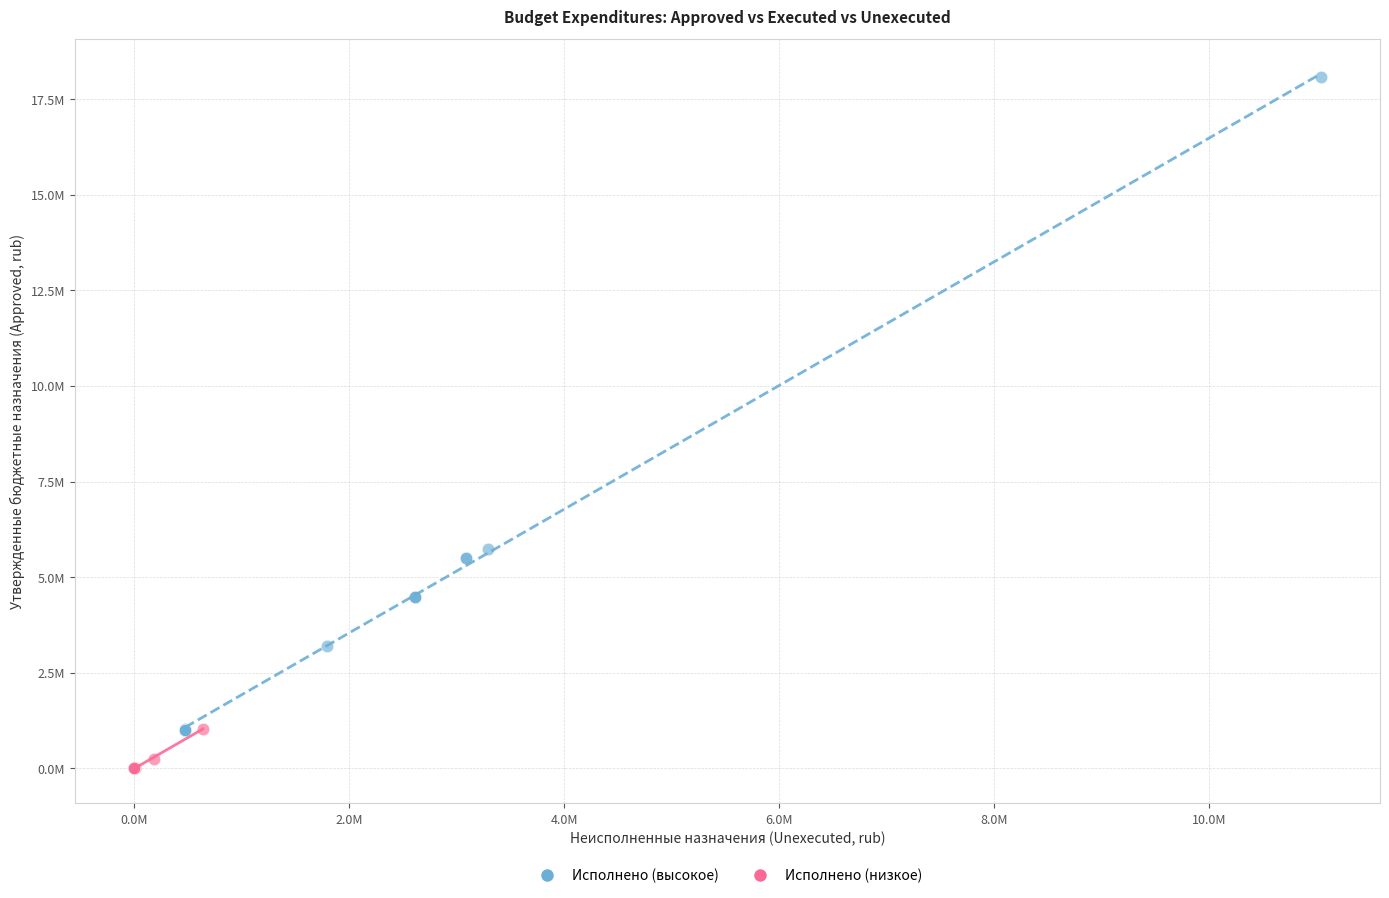

Which series has the largest Y range (max minus min)?

Исполнено (высокое)